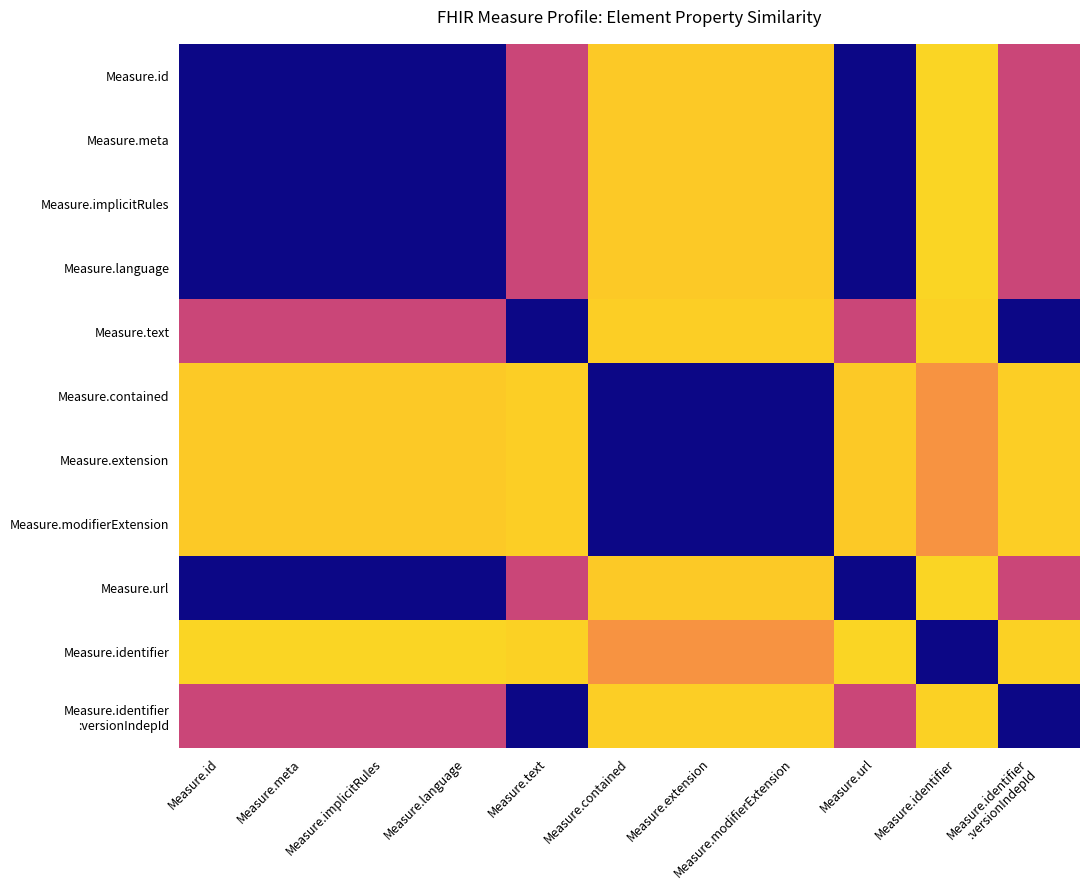

At which category is the sum across all series the highest?

Measure.id